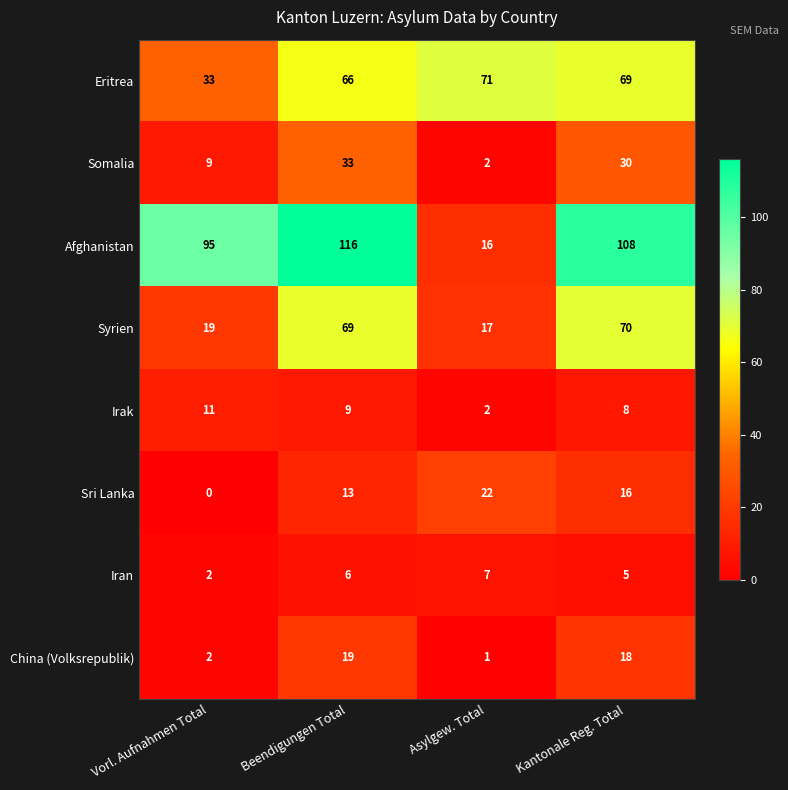

Where is Irak nearest to the value 6?

Kantonale Reg. Total